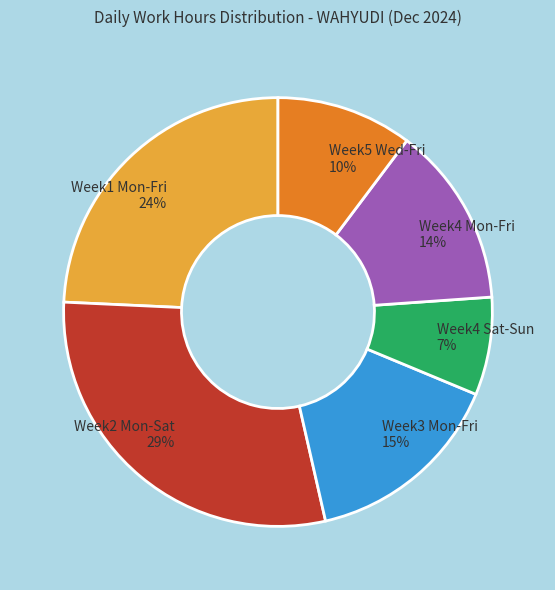

Between Week4 Sat-Sun and Week2 Mon-Sat, which is larger?

Week2 Mon-Sat